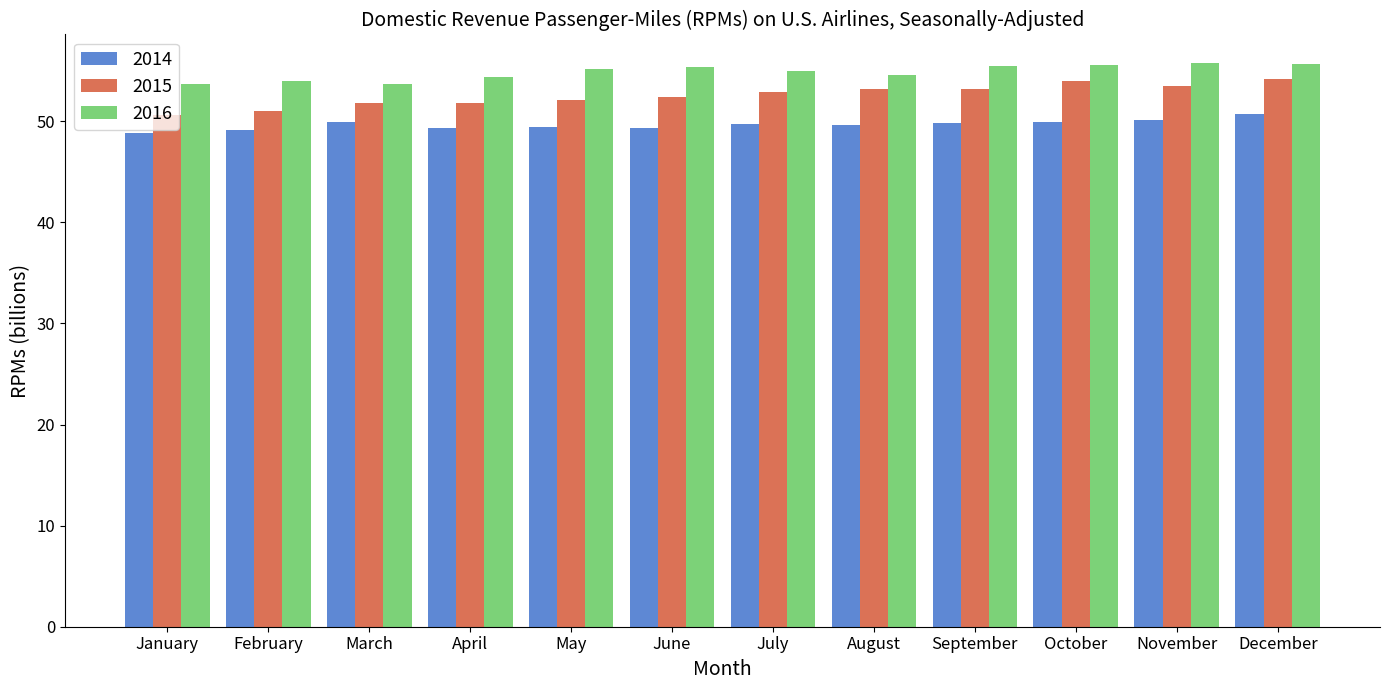

What is the difference between the second highest and second lowest values in the 2014 series?

1.0